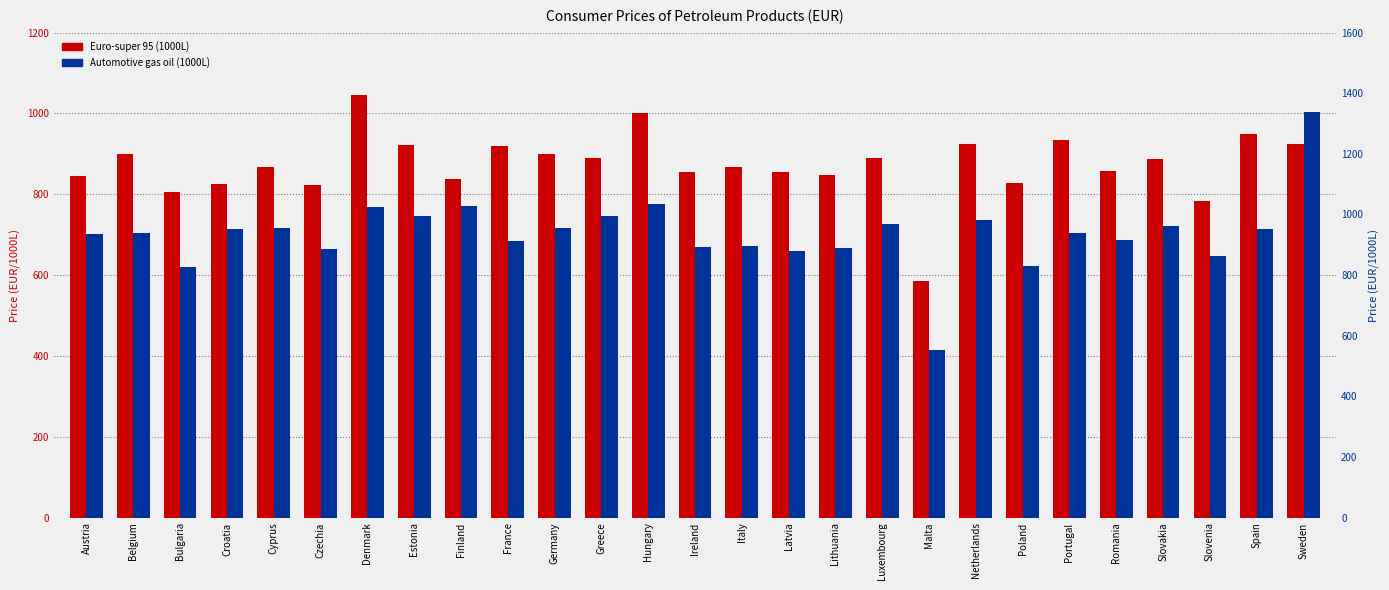

How many bars are there in each group?

2